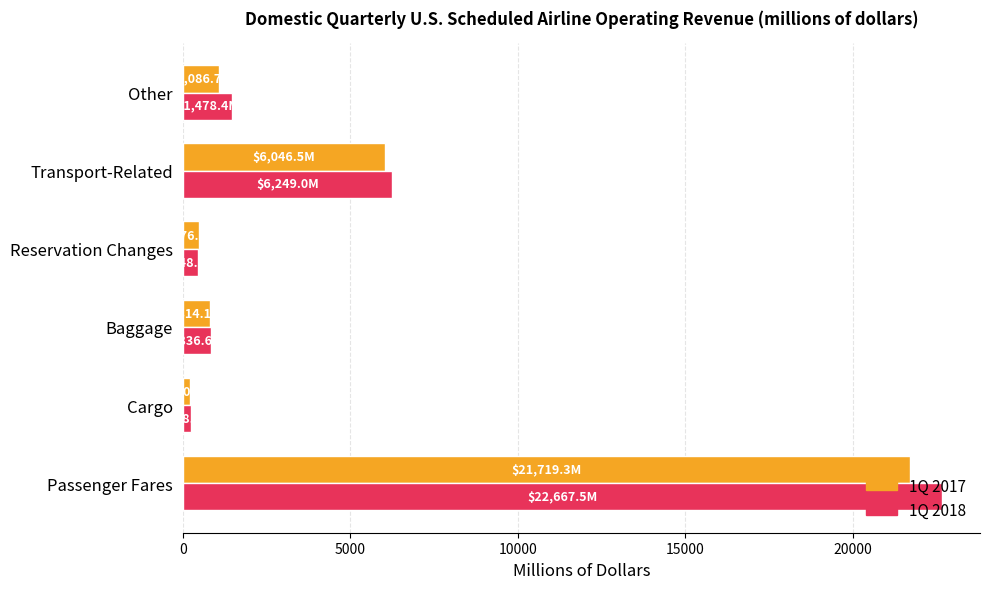

True or false: 1Q 2017 has a value of 6046.5 at Transport-Related.

True